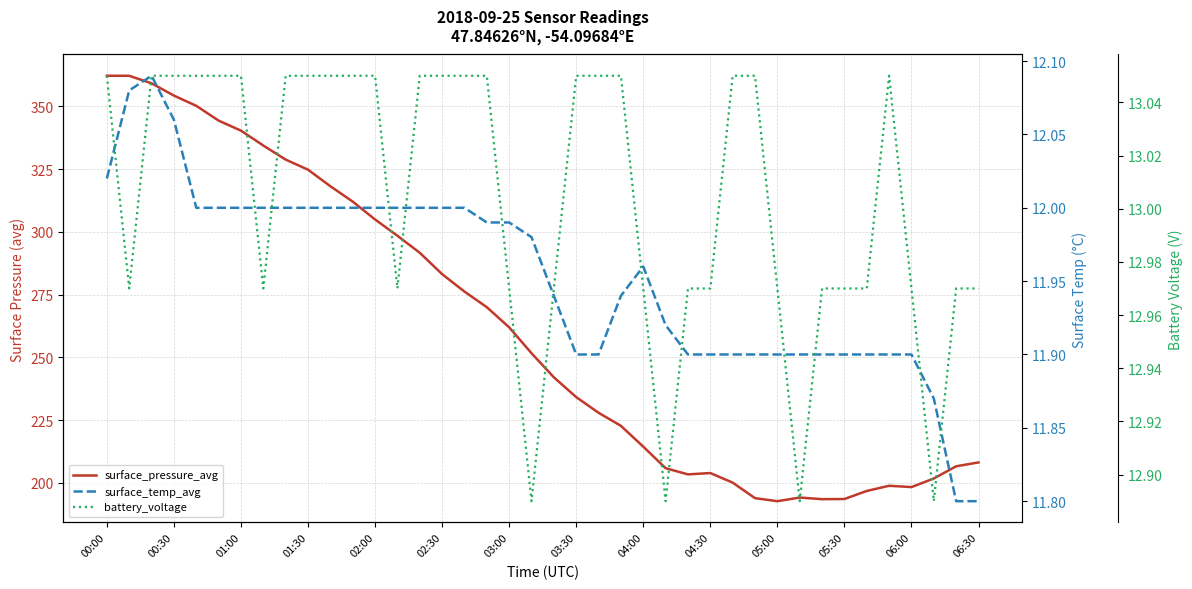

Which series has the widest spread of values?

surface_pressure_avg